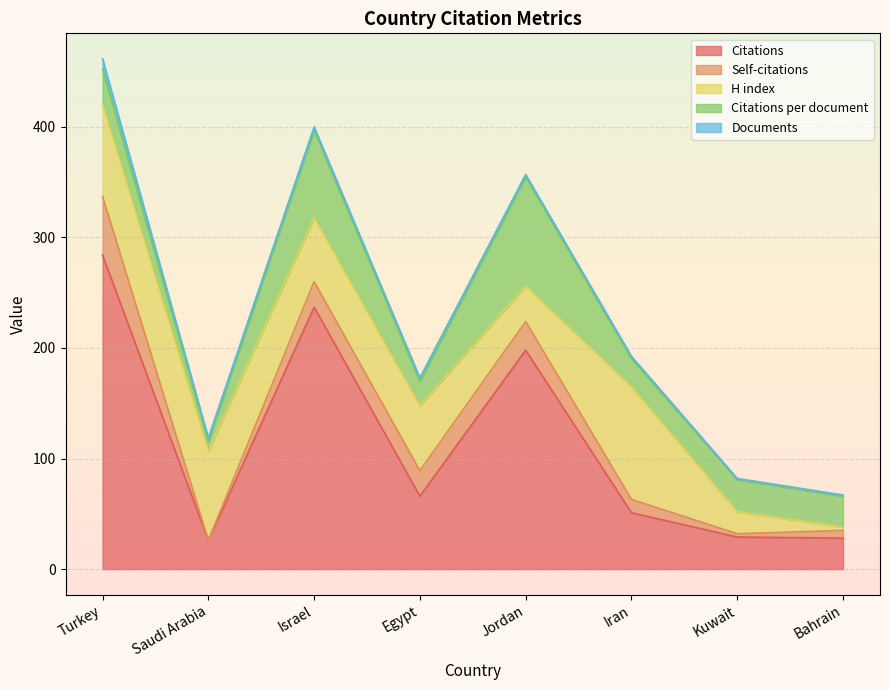

What is the sum of the Citations per document values at Jordan and Kuwait?

128.0